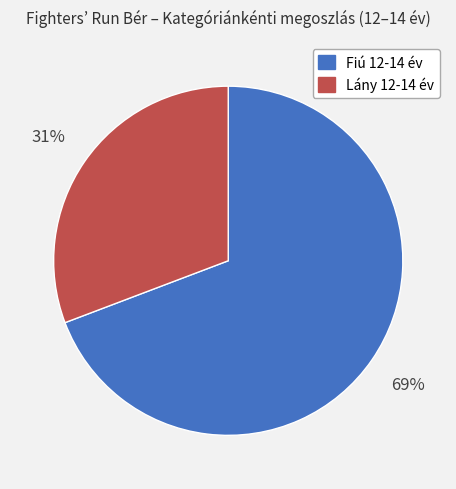

What percentage is the Lány 12-14 év slice, to the nearest percent?

31%